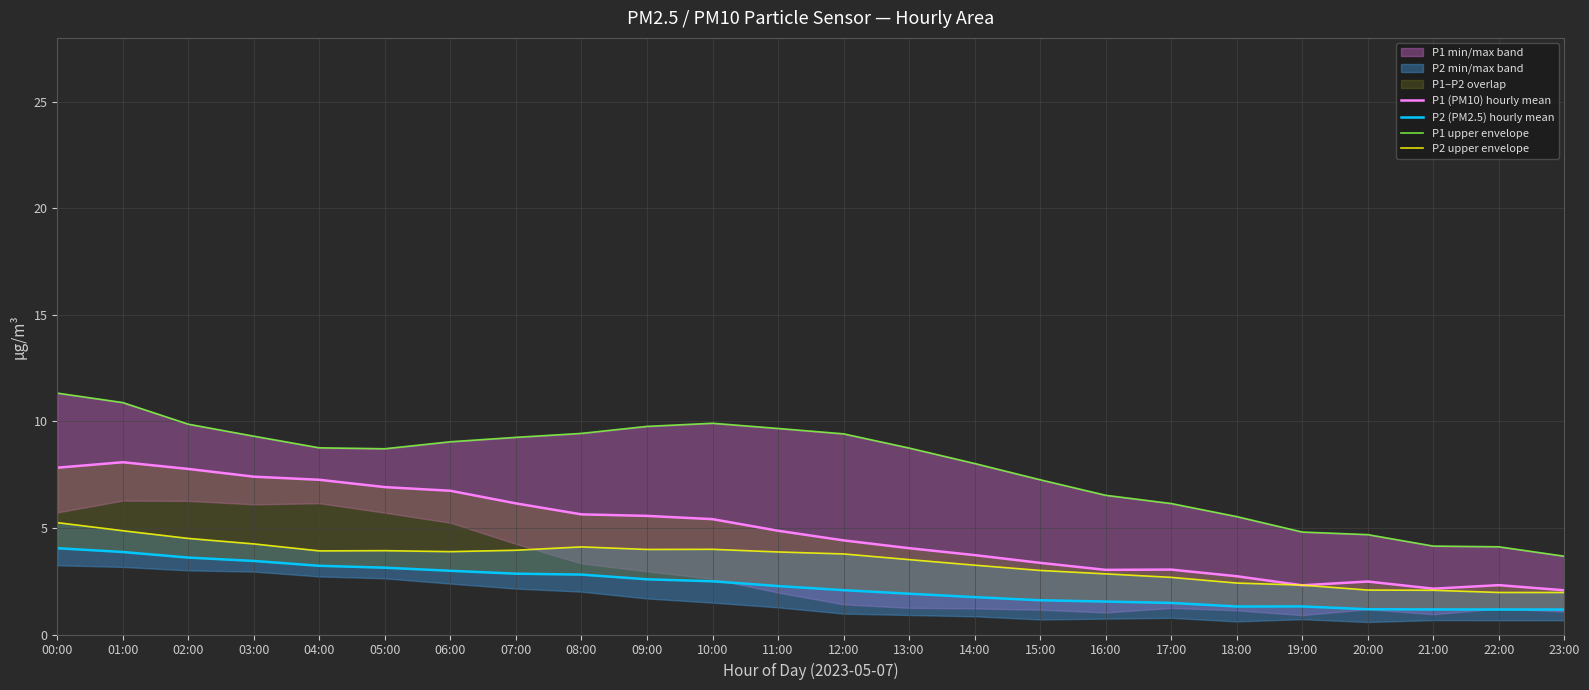

What is the highest value of the P1 upper envelope series?

11.3